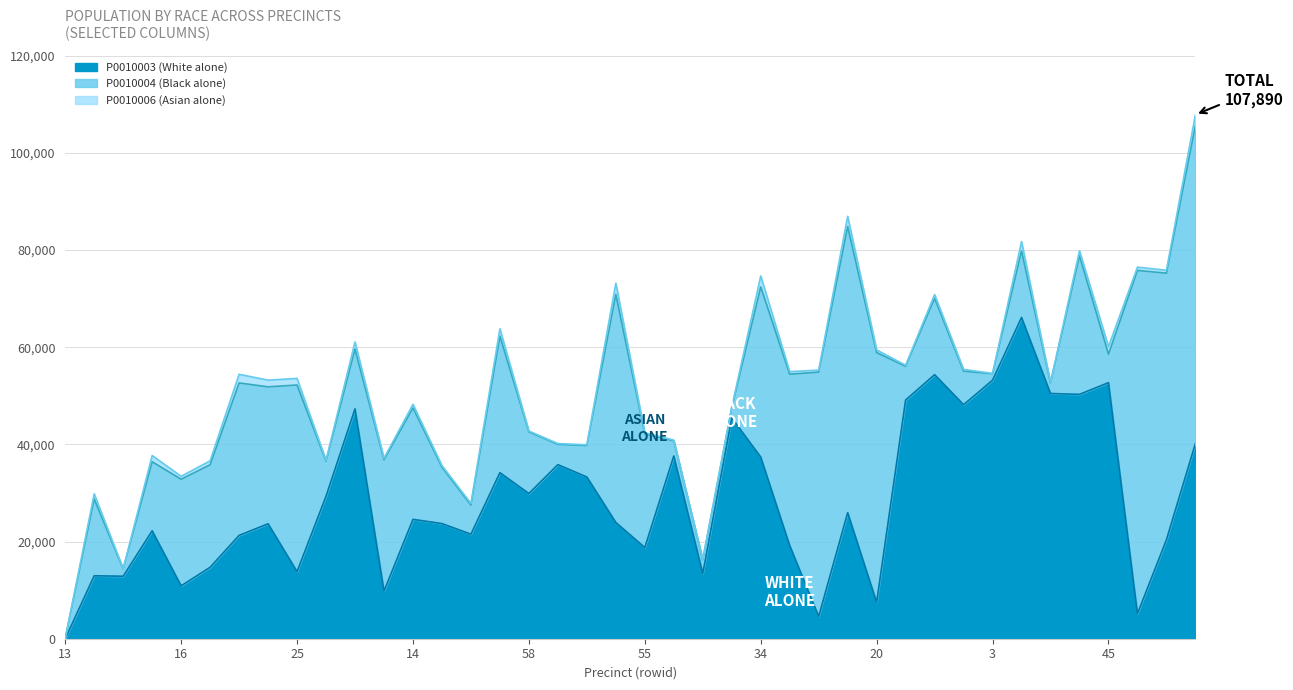

What position from the right is 23?

34